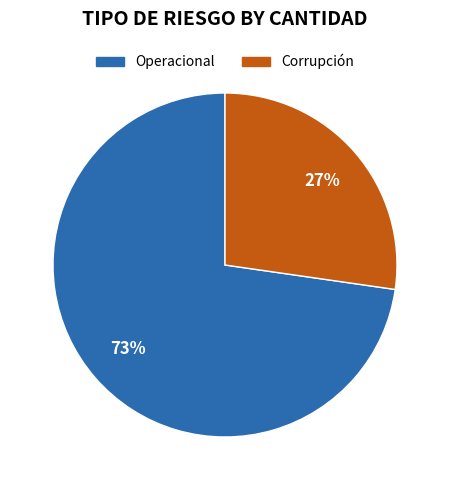

Count the number of slices in the pie.

2